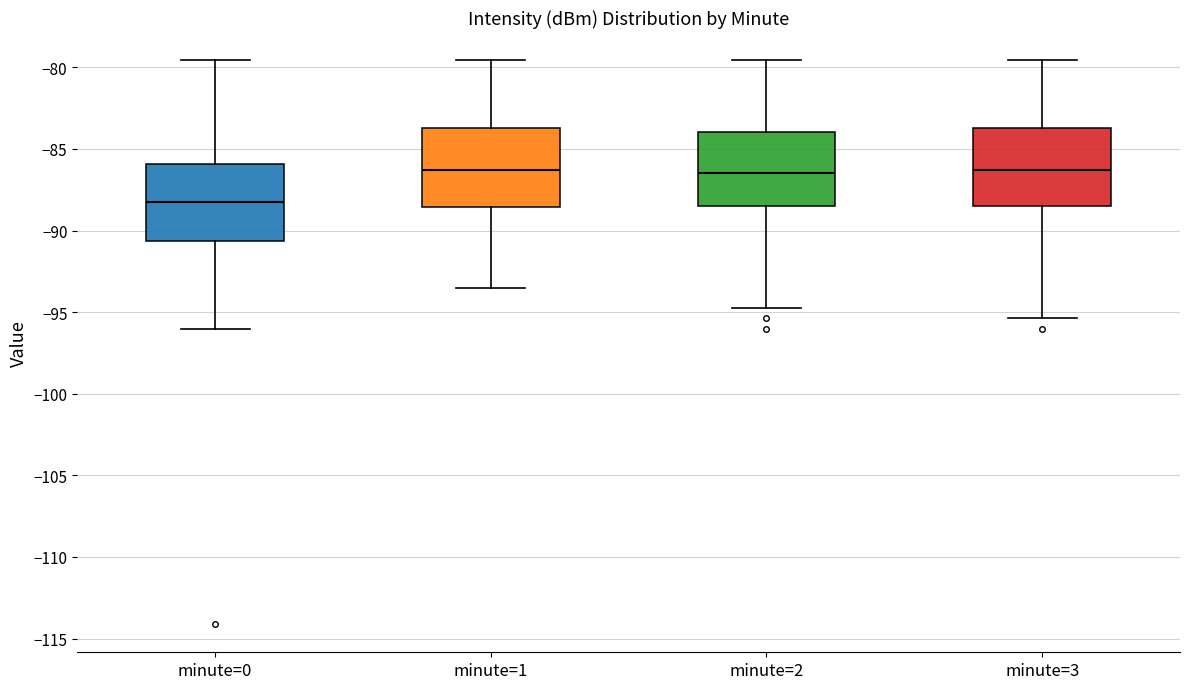

Reading left to right, read every box against the y-axis: the position of its median line, the range the box covers, and the ends of its whiskers. The values are not printed on the chart, so give them approximately, as read against the axis.

minute=0: median -88.0, box -90.5 to -86.0, whiskers -96.0 to -79.5
minute=1: median -86.5, box -88.5 to -83.5, whiskers -93.5 to -79.5
minute=2: median -86.5, box -88.5 to -84.0, whiskers -94.5 to -79.5
minute=3: median -86.5, box -88.5 to -83.5, whiskers -95.5 to -79.5